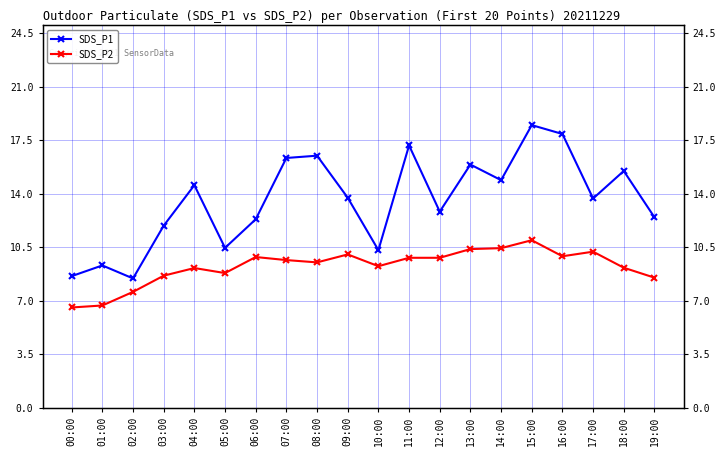

How many lines are shown in the chart?

2